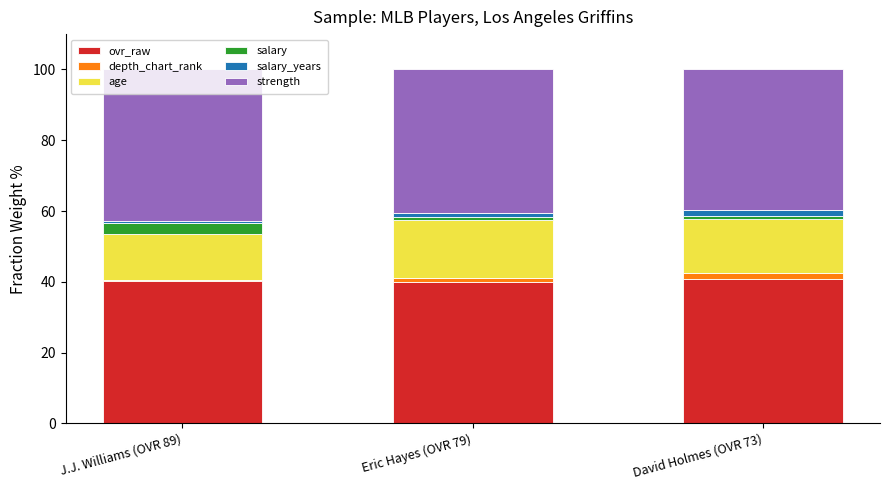

The value of ovr_raw at J.J. Williams (OVR 89) is 13.5. True or false?

False